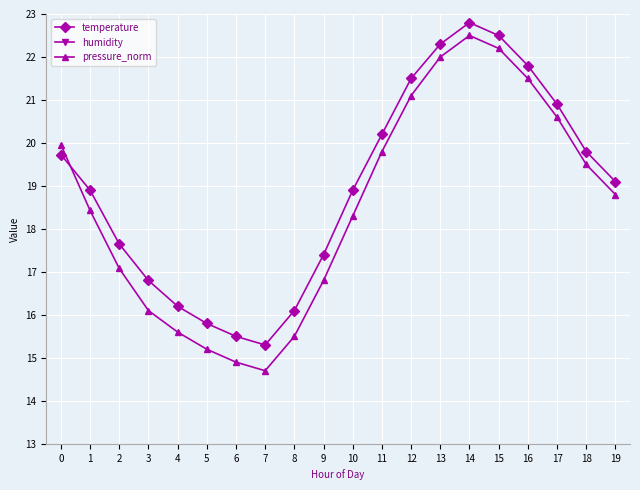

Which category has the lowest value in the pressure_norm series?

7